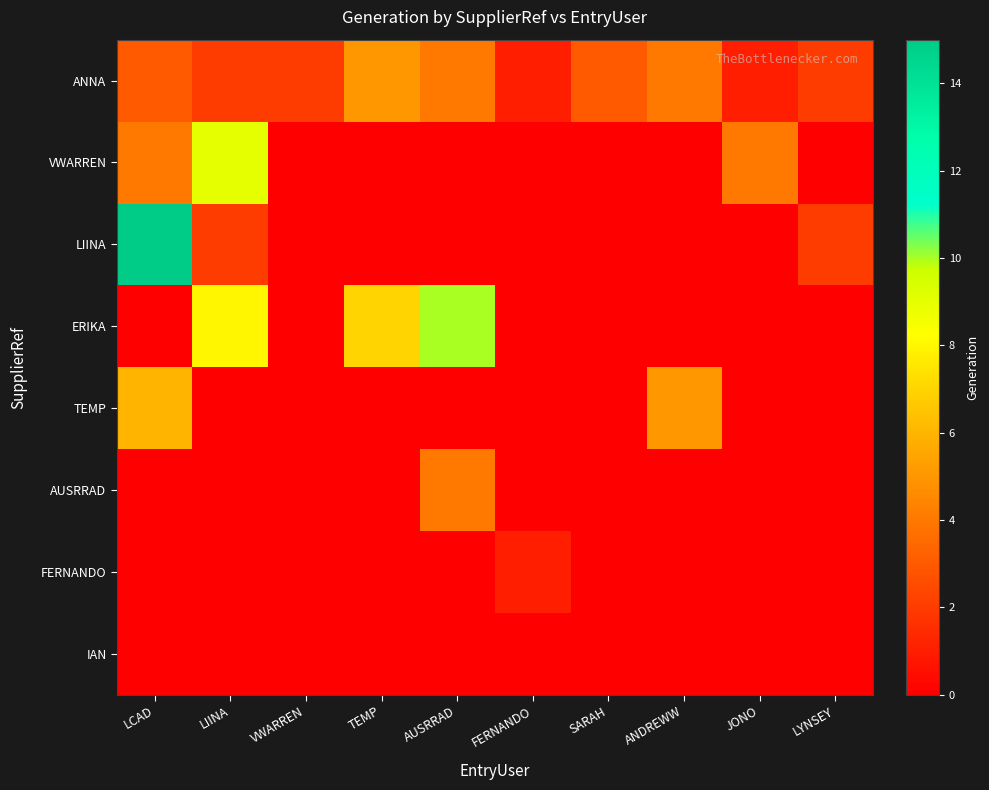

What is the greatest value displayed?

15